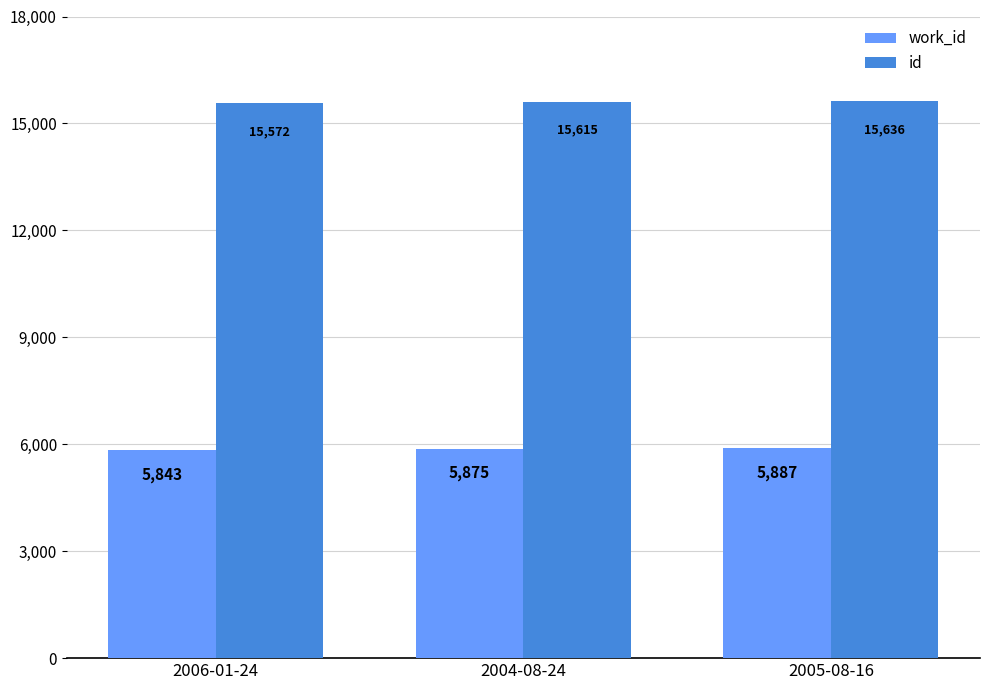

Which series changed the most between 2004-08-24 and 2005-08-16?

id